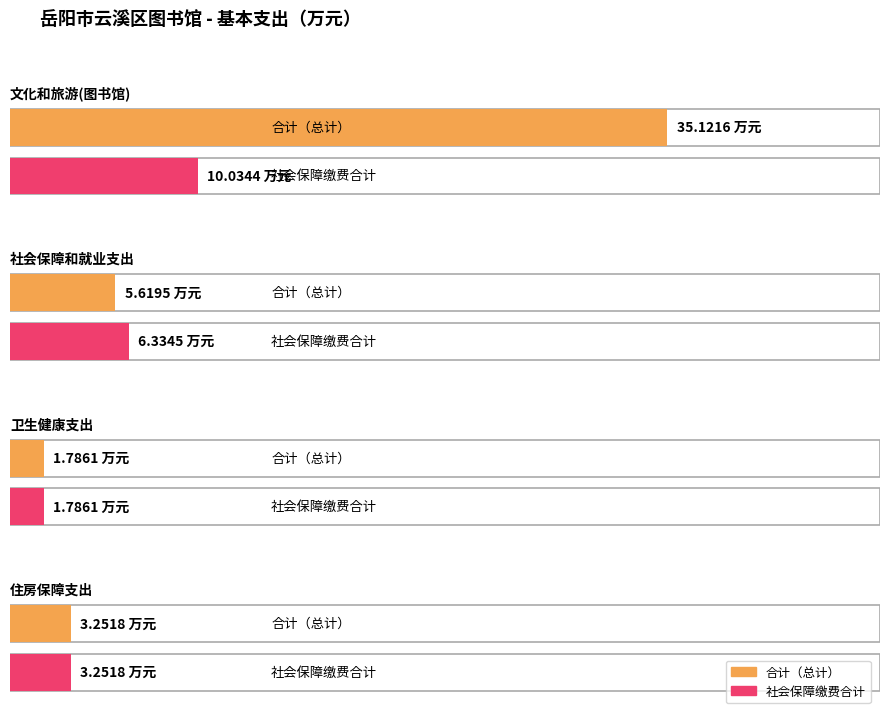

What is the minimum value for 合计（总计）?

1.8